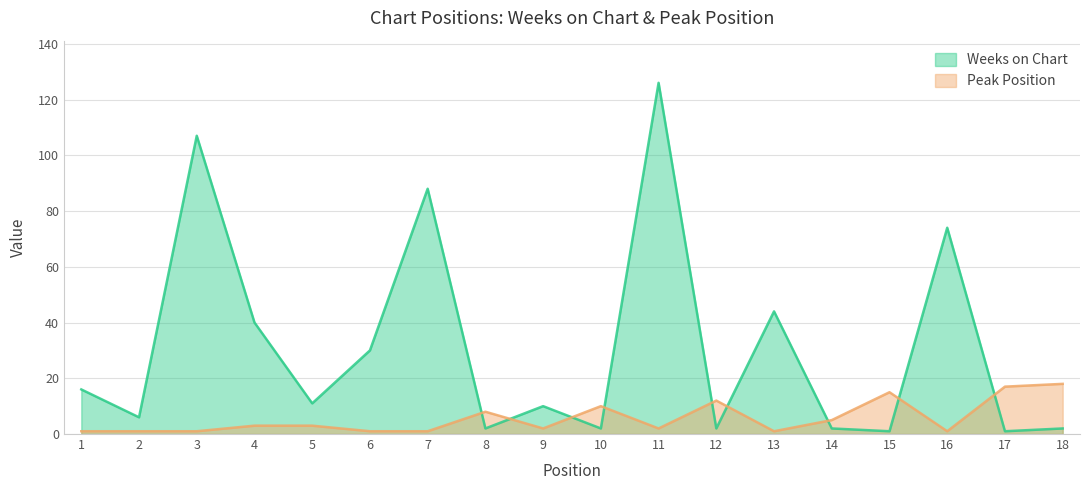

Count the number of categories in the chart.

18